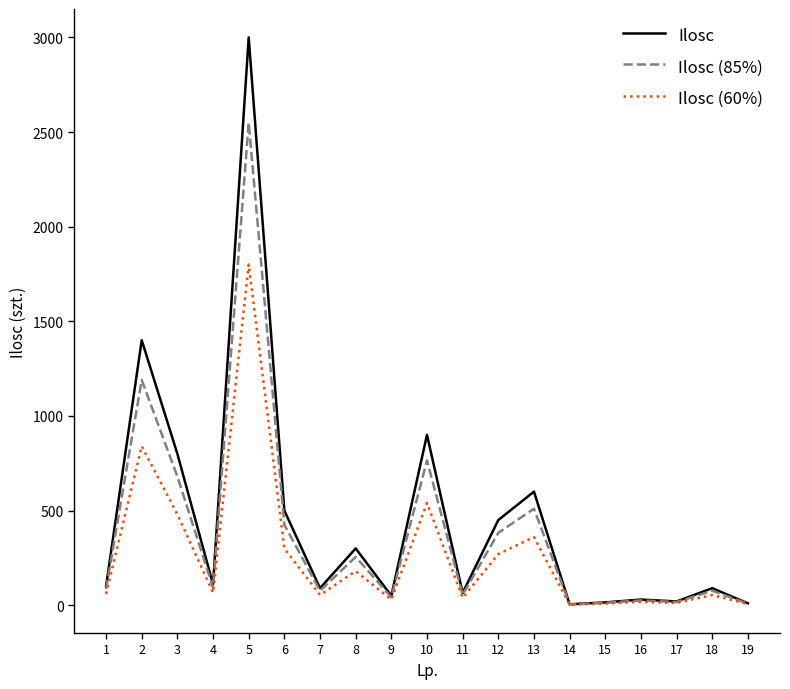

Which series has the widest spread of values?

Ilosc